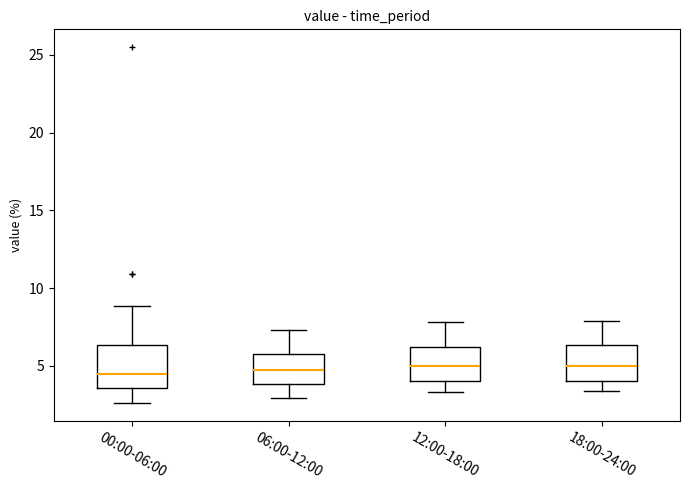

Where does the upper whisker of the box for 00:00-06:00 end on the y-axis? The values are not printed on the chart, so give them approximately, as read against the axis.

9.0